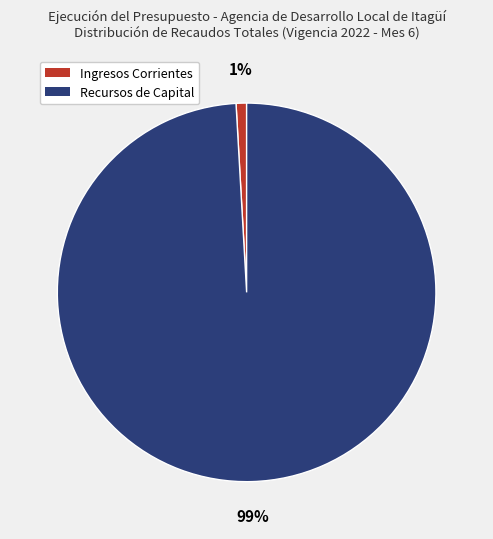

Which category accounts for the majority?

Recursos de Capital